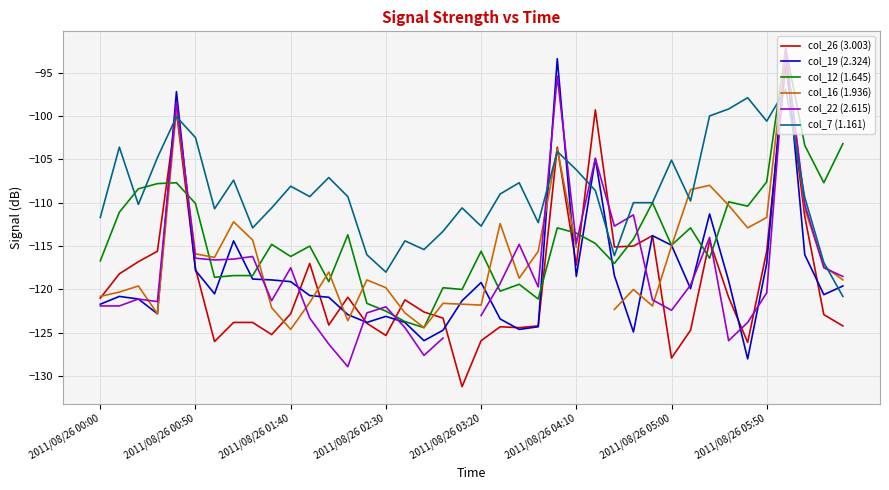

What is the difference between the maximum and minimum values in the col_19 (2.324) series?

35.8